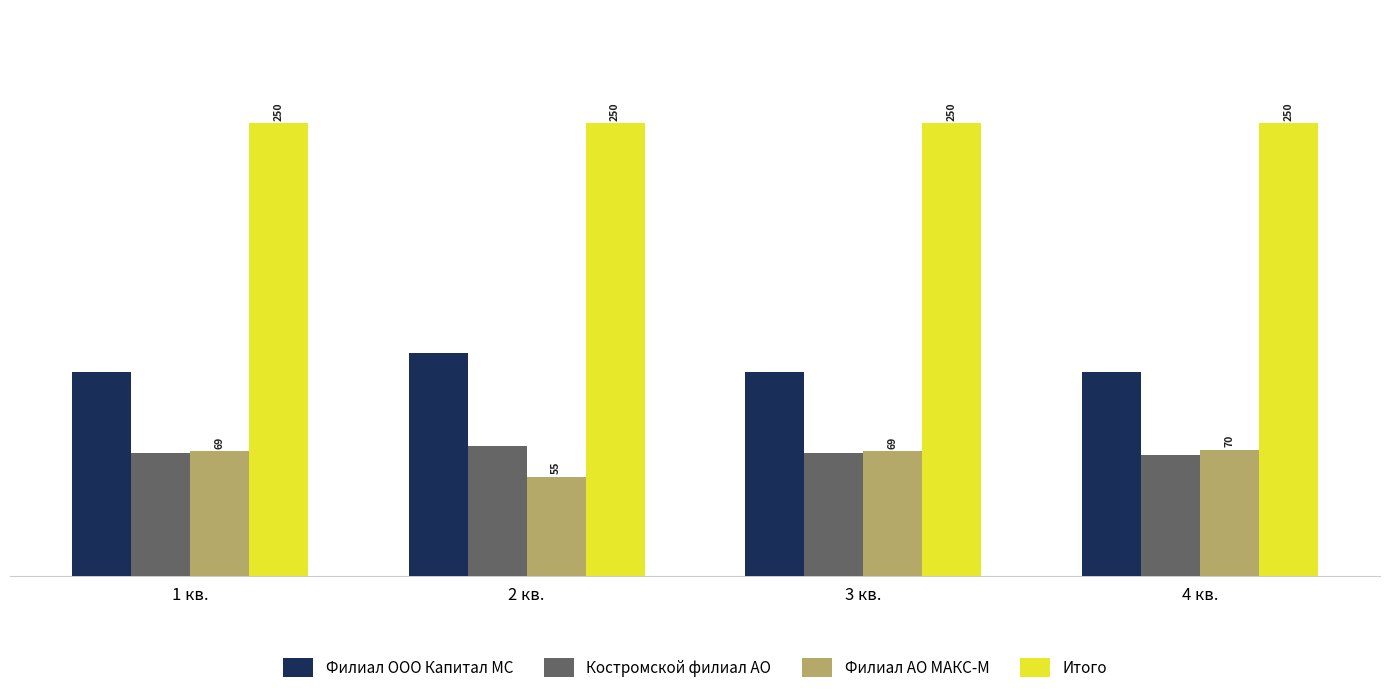

Are the bars grouped side by side (vs. stacked)?

Yes